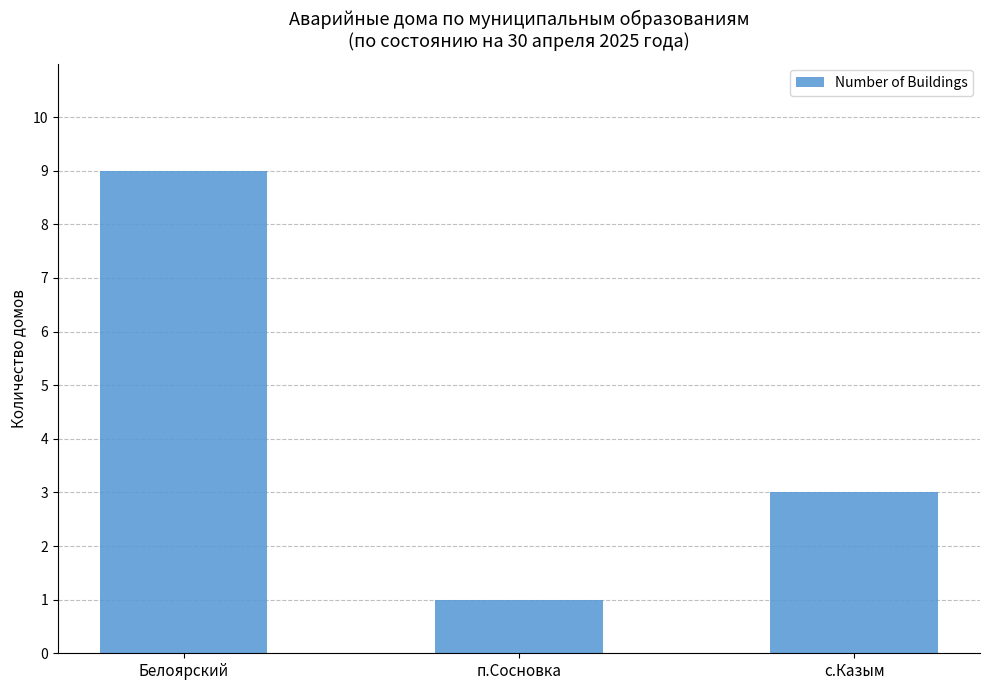

How many data points does each series have?

3